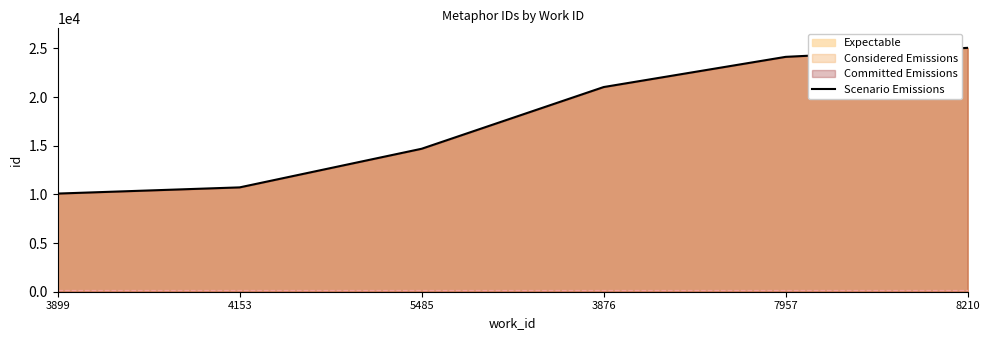

What is the sum of the values at 3899 and 8210?

35139